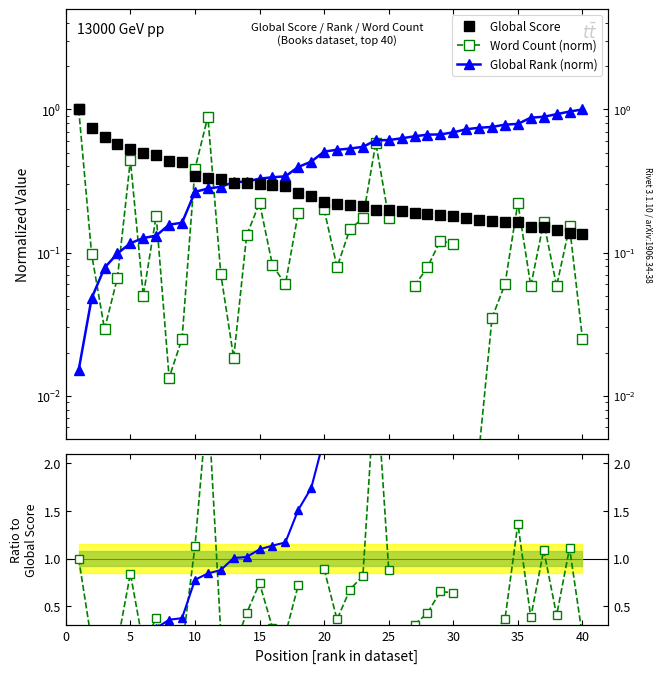

What is the value of the WordCount / Score point at the 12th from the left?

0.2